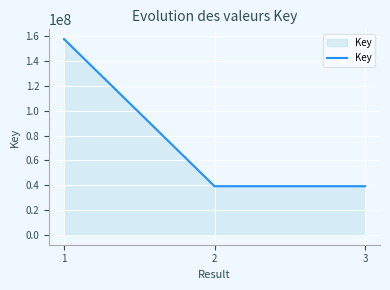

What is the smallest value displayed?

39213897